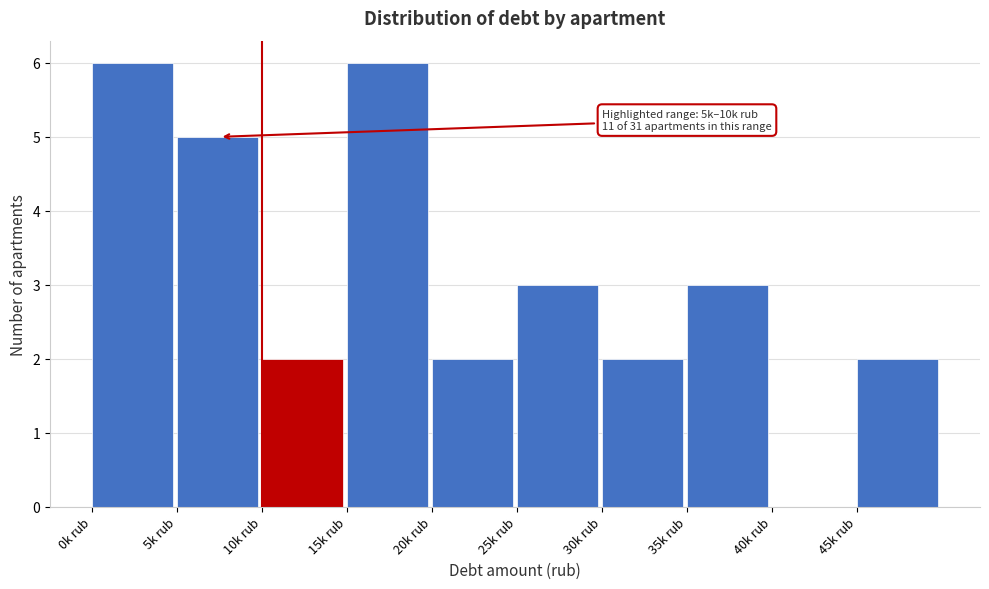

Reading right to left, what are all the values shown in this chart?

45k rub=2	40k rub=0	35k rub=3	30k rub=2	25k rub=3	20k rub=2	15k rub=6	10k rub=2	5k rub=5	0k rub=6